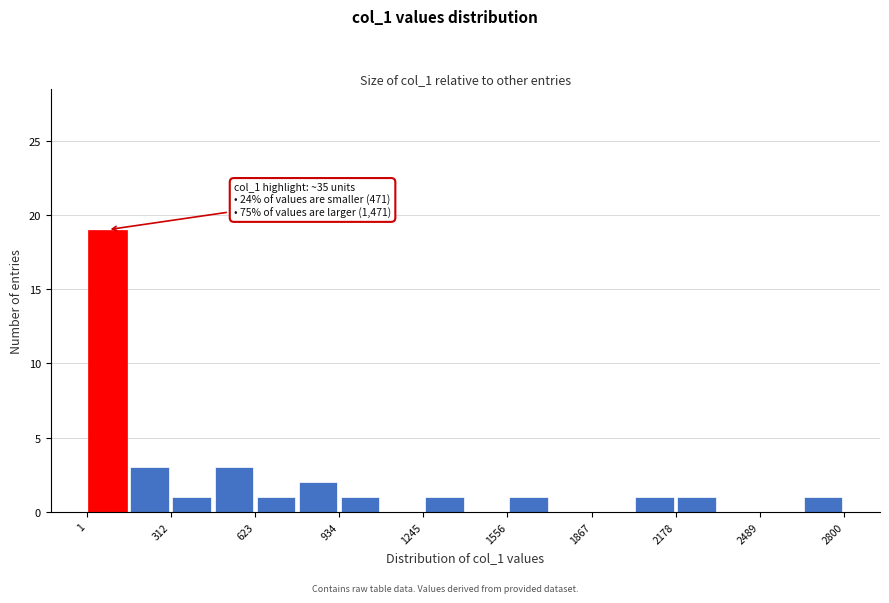

Around what value on the x-axis is the tallest bar? Give the approximate position of its centre, as read against the axis.

100